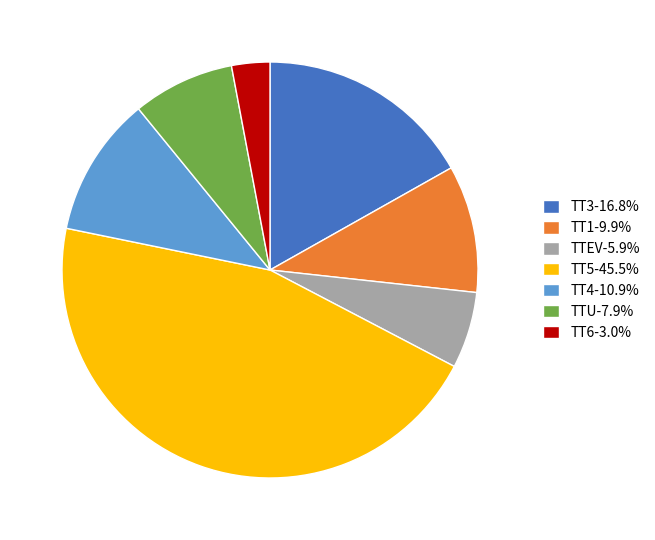

Combined, do TT5-45.5% and TT4-10.9% account for over 50%?

Yes